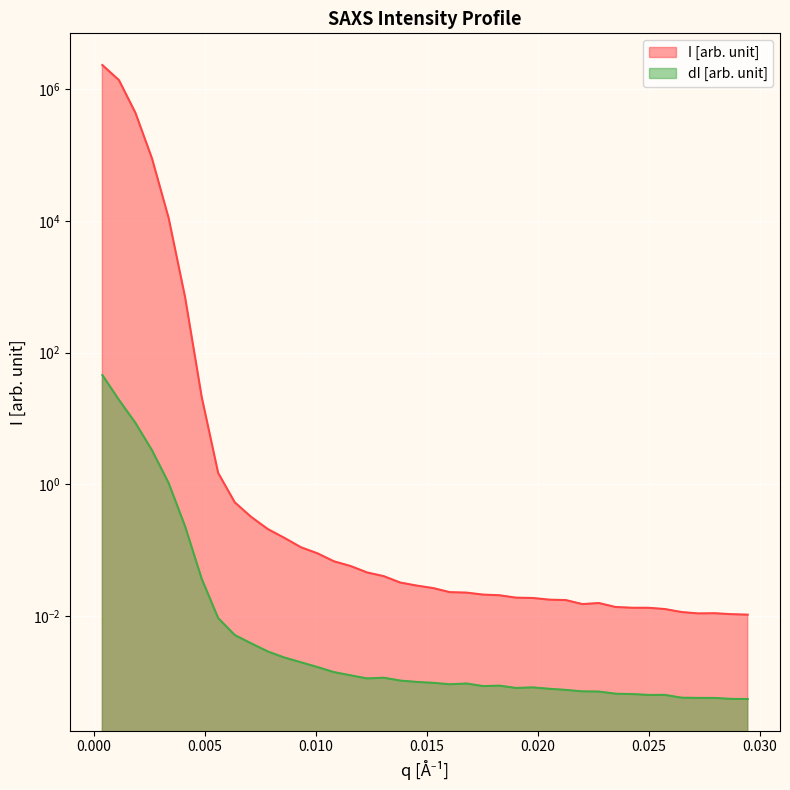

Reading left to right, what are all the values shown in this chart?

I [arb. unit]: 2315262.2	1366313.9	438688.9	88487.8	11018.0	694.7	21.1	1.5	0.5	0.3	0.2	0.2	0.1	0.1	0.1	0.1	0.0	0.0	0.0	0.0	0.0	0.0	0.0	0.0	0.0	0.0	0.0	0.0	0.0	0.0	0.0	0.0	0.0	0.0	0.0	0.0	0.0	0.0	0.0	0.0
dI [arb. unit]: 45.6	19.2	8.6	3.3	1.0	0.2	0.0	0.0	0.0	0.0	0.0	0.0	0.0	0.0	0.0	0.0	0.0	0.0	0.0	0.0	0.0	0.0	0.0	0.0	0.0	0.0	0.0	0.0	0.0	0.0	0.0	0.0	0.0	0.0	0.0	0.0	0.0	0.0	0.0	0.0